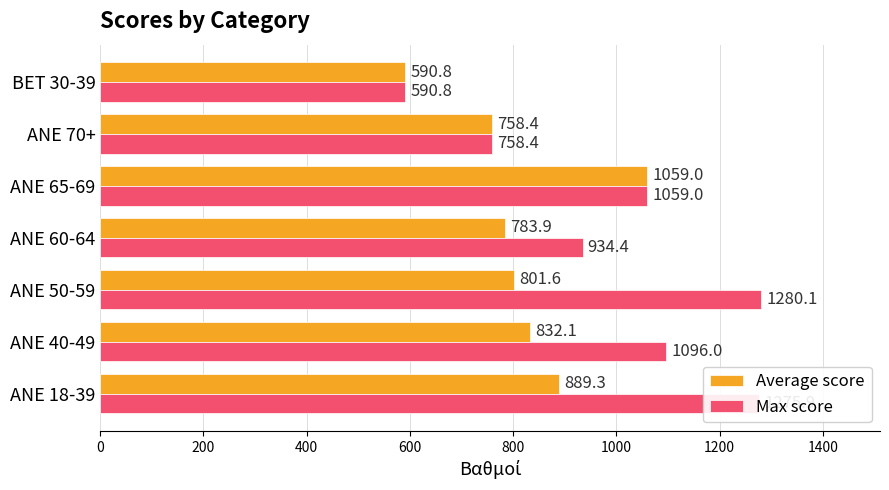

How many values in the Average score series exceed 801?

4